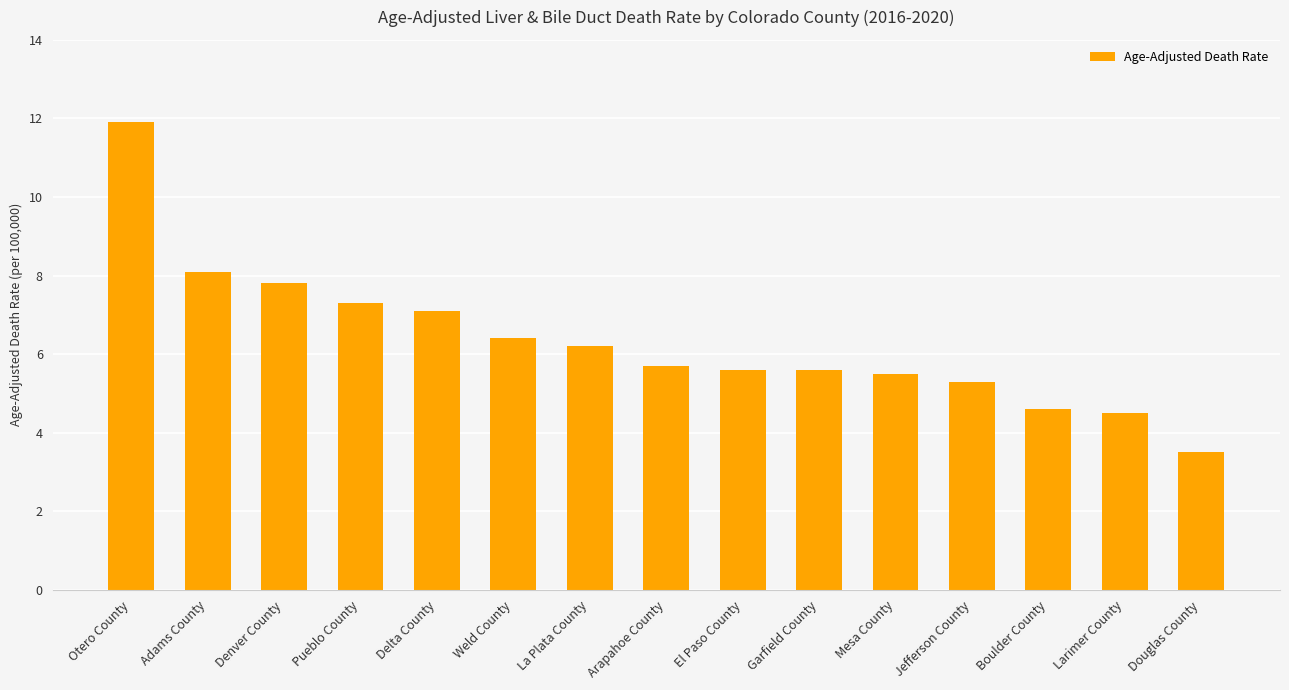

What is the difference between the maximum and minimum values?

8.4